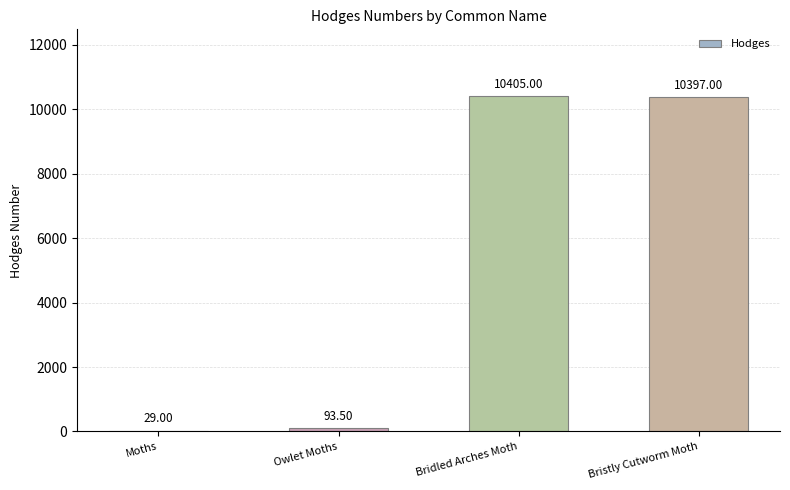

What value does the data have at Moths?

29.0